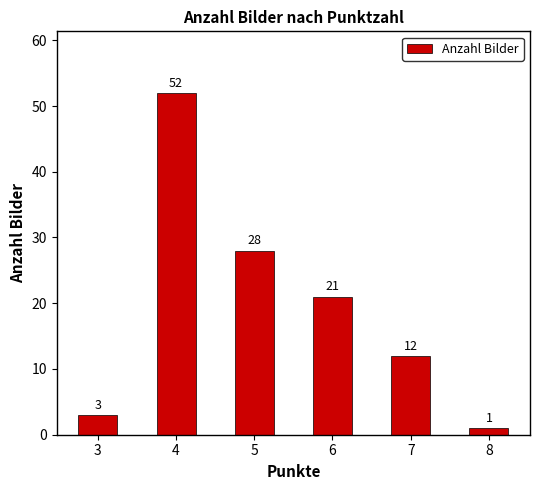

Reading right to left, list all the values displayed in this chart.

1	12	21	28	52	3